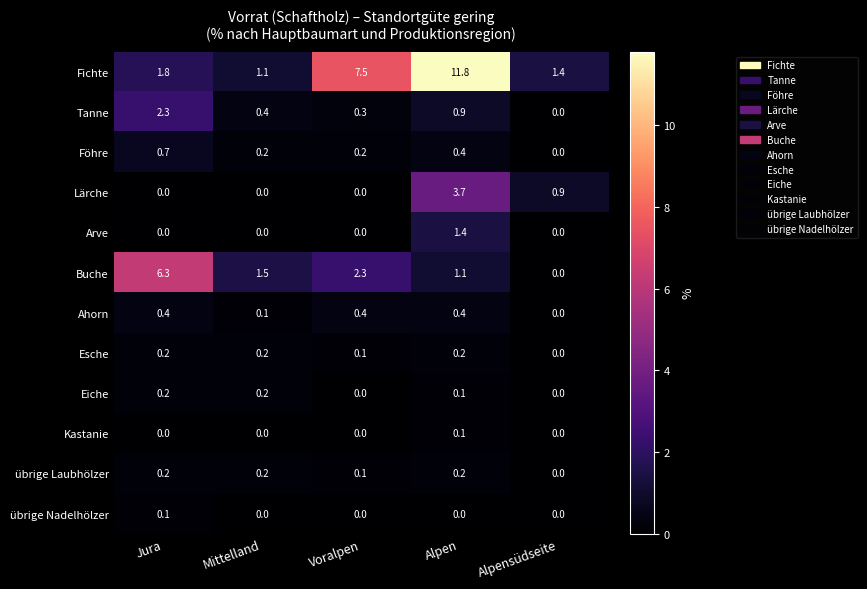

True or false: übrige Nadelhölzer has a value of 0.0 at Mittelland.

True